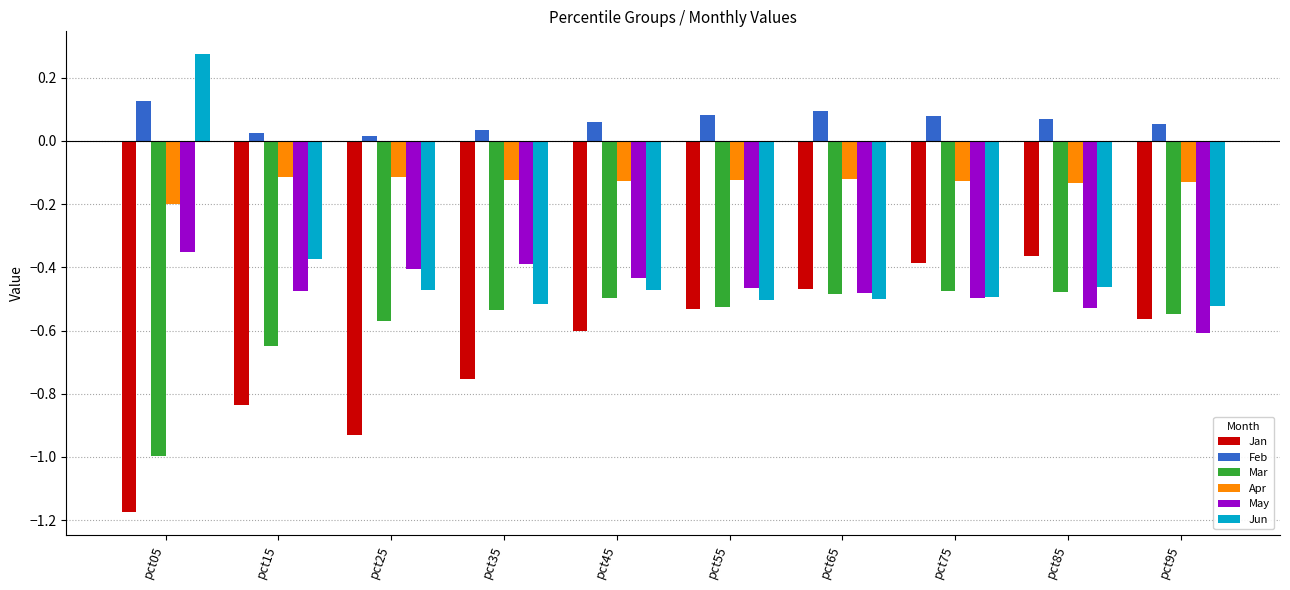

Are the bars horizontal?

No